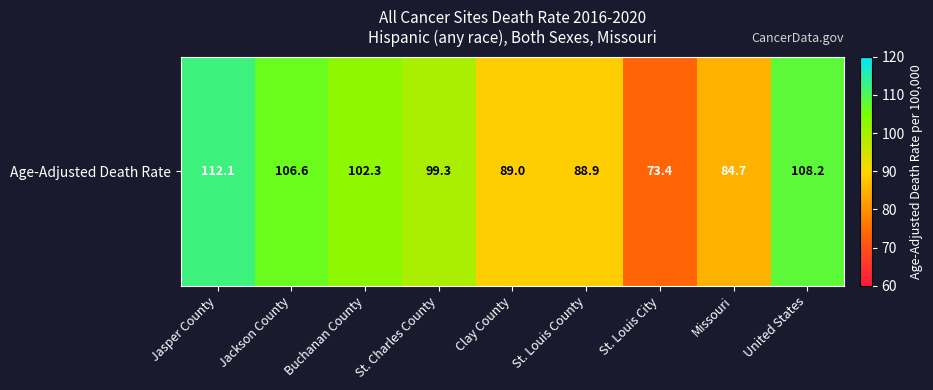

Which label corresponds to the smallest value in the chart?

St. Louis City